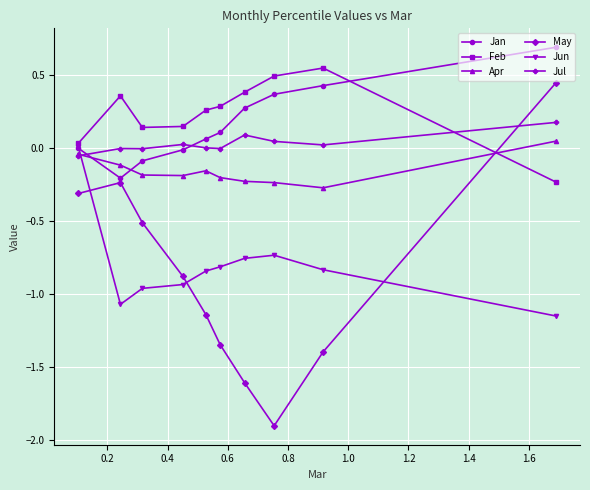

Which series has the widest spread of values?

May